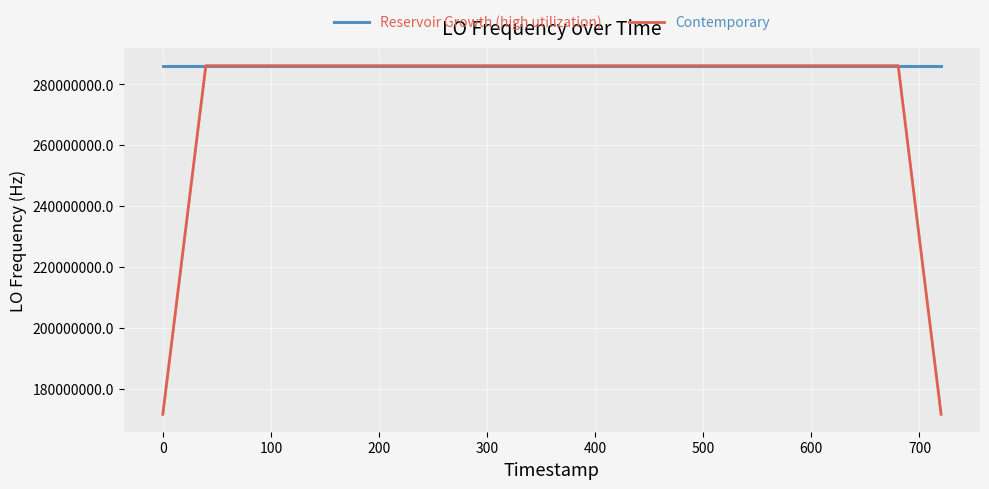

Which series has the widest spread of values?

Contemporary